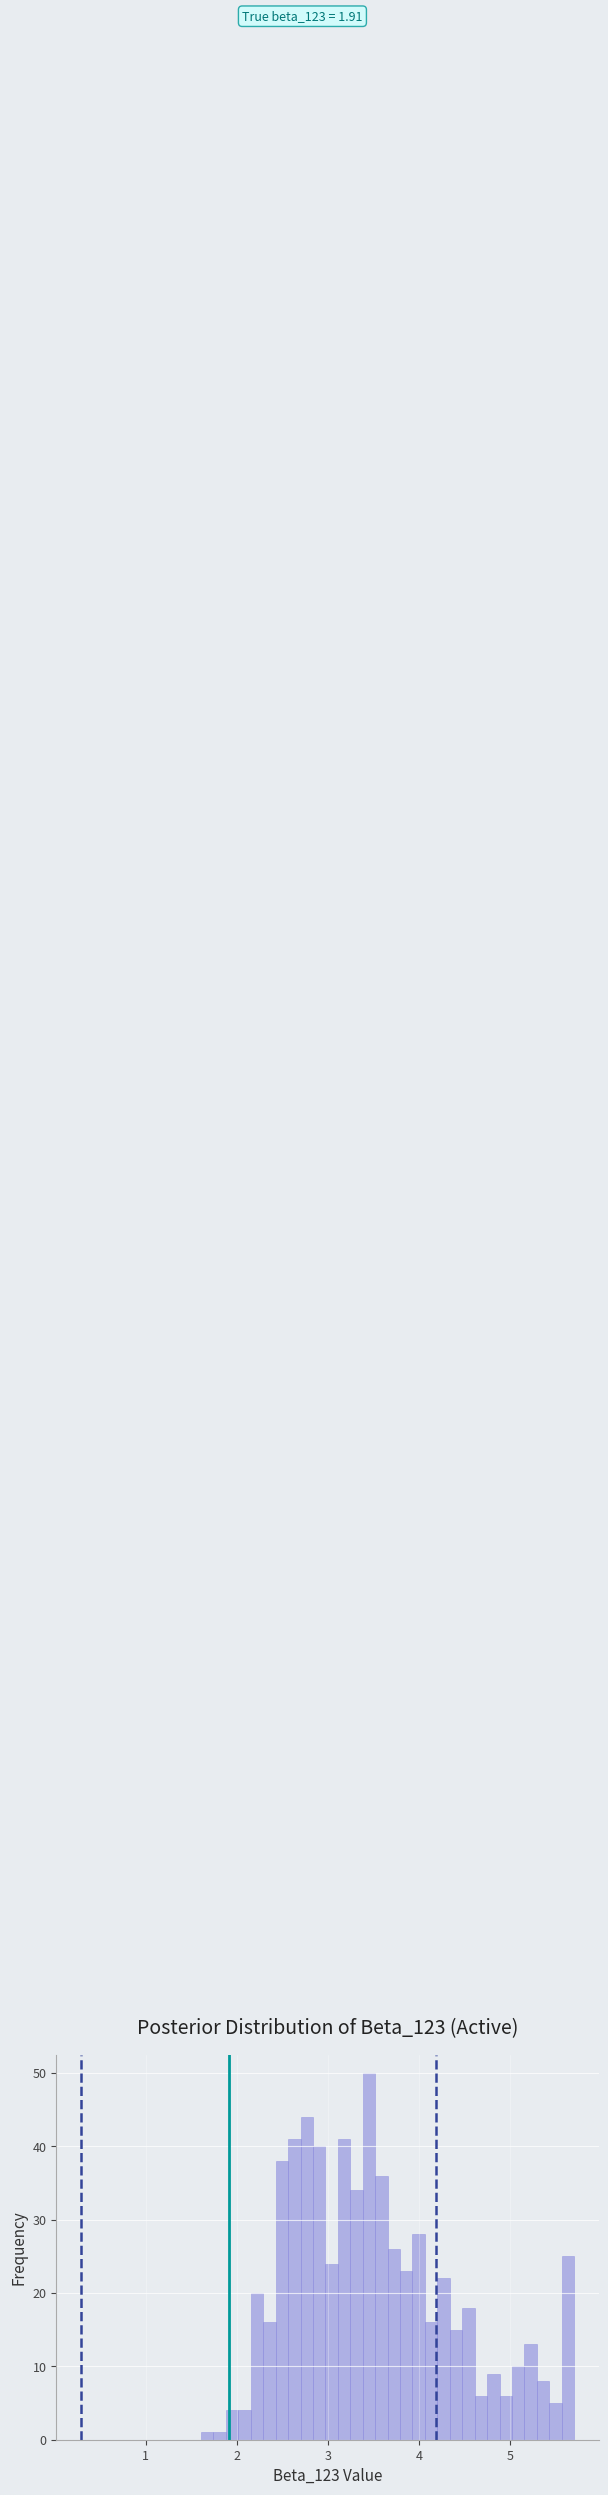

Around what value on the x-axis is the tallest bar? Give the approximate position of its centre, as read against the axis.

3.5